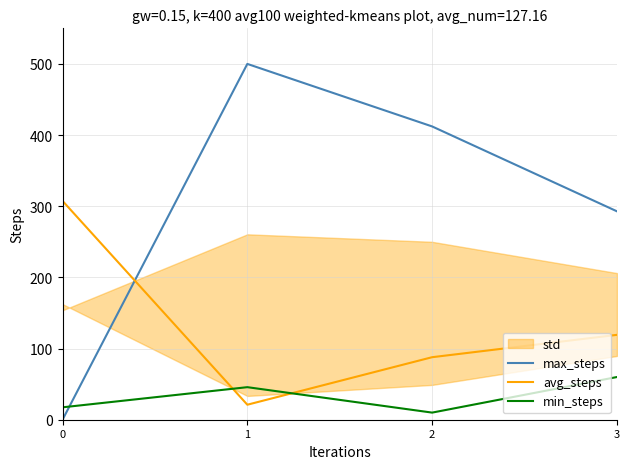

Reading left to right, extract all data points from this chart.

max_steps: 0=0.0	1=500.0	2=412.1	3=292.9
avg_steps: 0=307.5	1=21.1	2=87.9	3=119.3
min_steps: 0=17.4	1=45.7	2=10.0	3=60.0